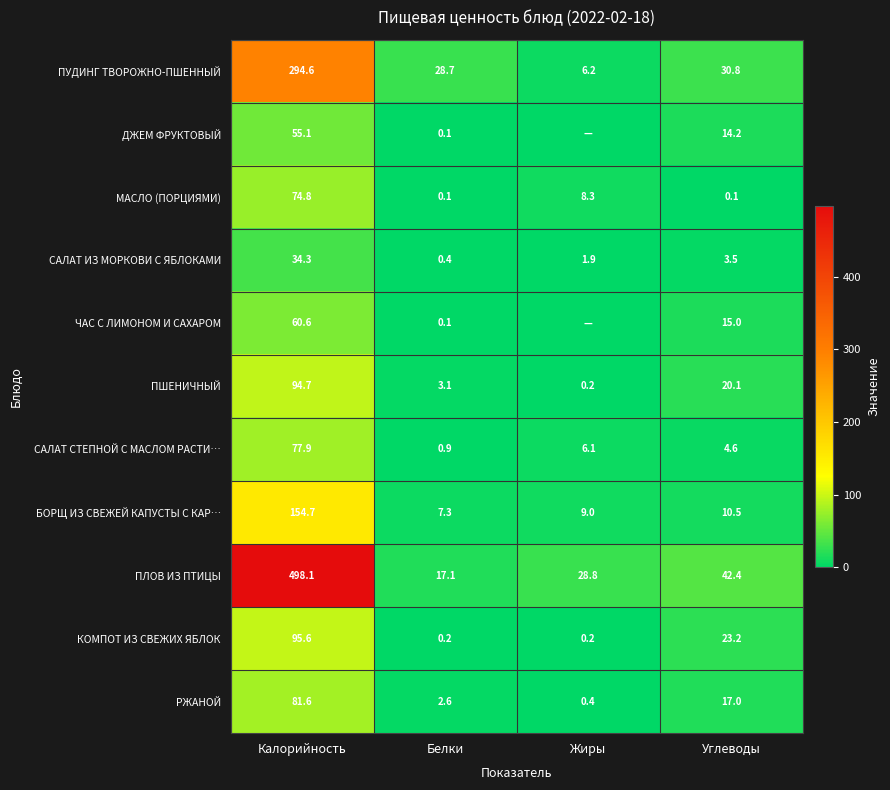

What is the sum of the МАСЛО (ПОРЦИЯМИ) values at Углеводы and Жиры?

8.4